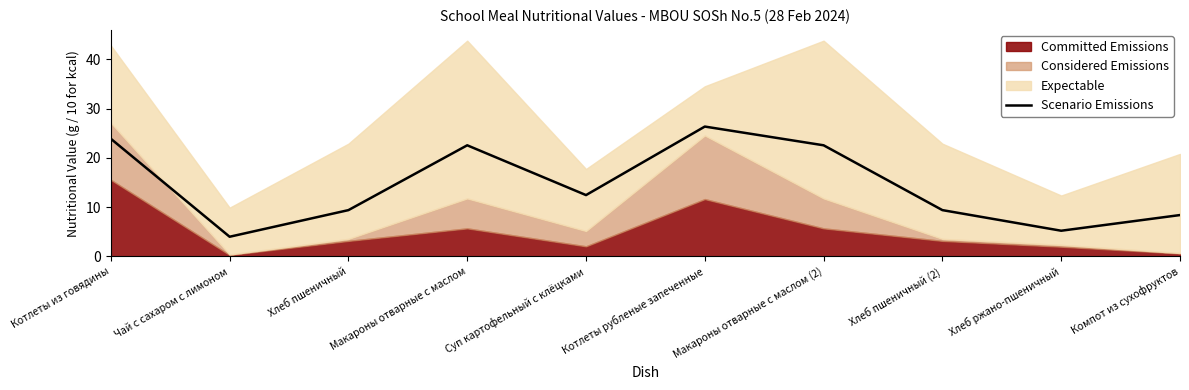

True or false: the data shows 35.6 at Котлеты из говядины.

False